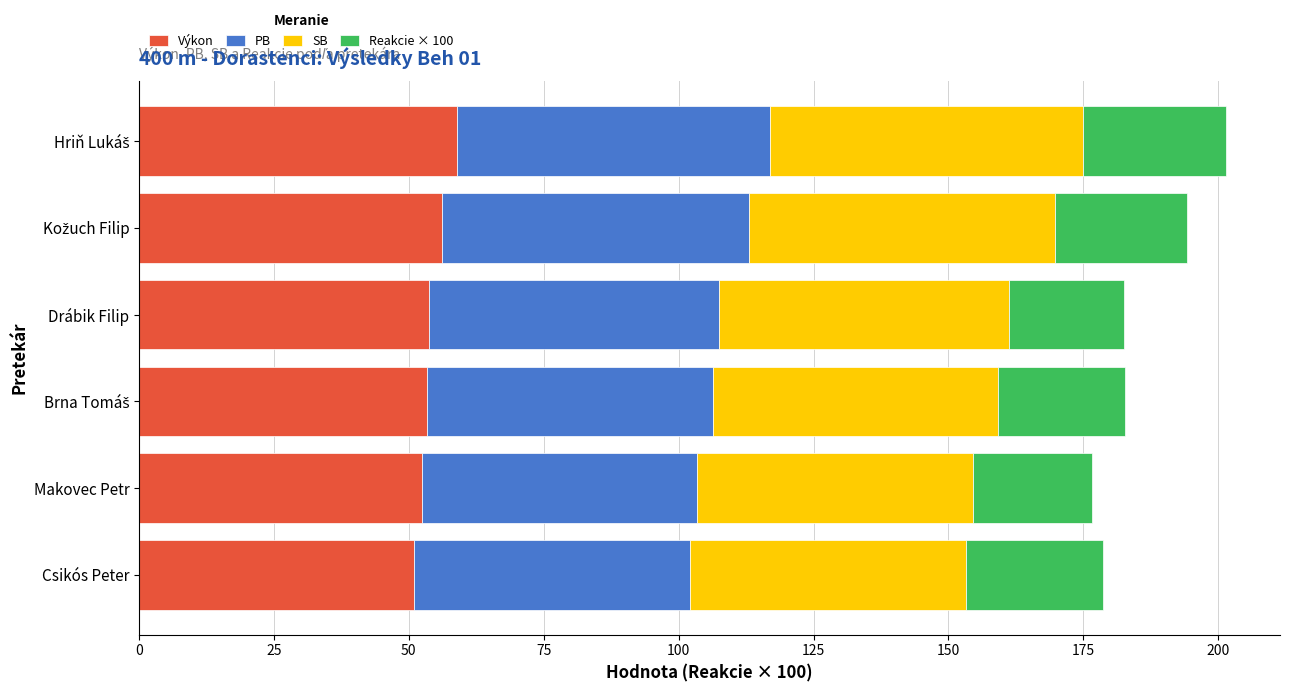

The Výkon series shows 52.4 at Makovec Petr. True or false?

True